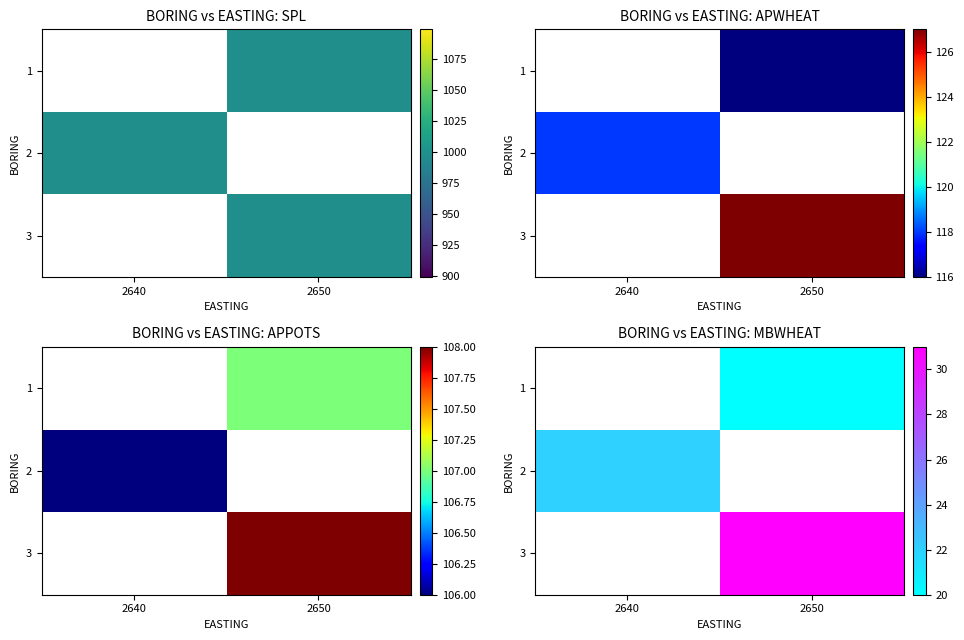

Is the value of 1 at 2650 greater than the value of 2 at 2640?

No